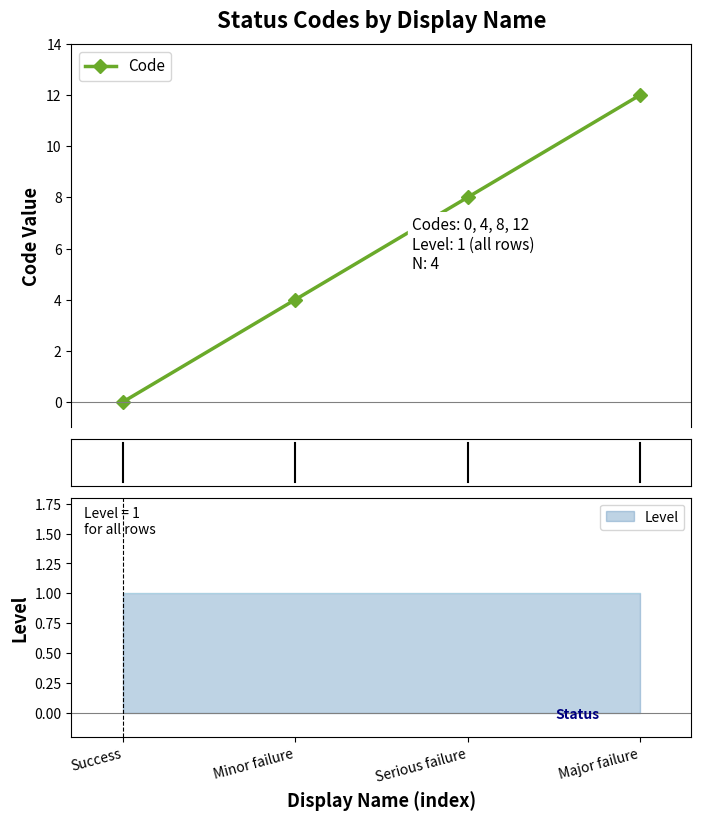

Reading right to left, extract all data points from this chart.

Major failure=12	Serious failure=8	Minor failure=4	Success=0